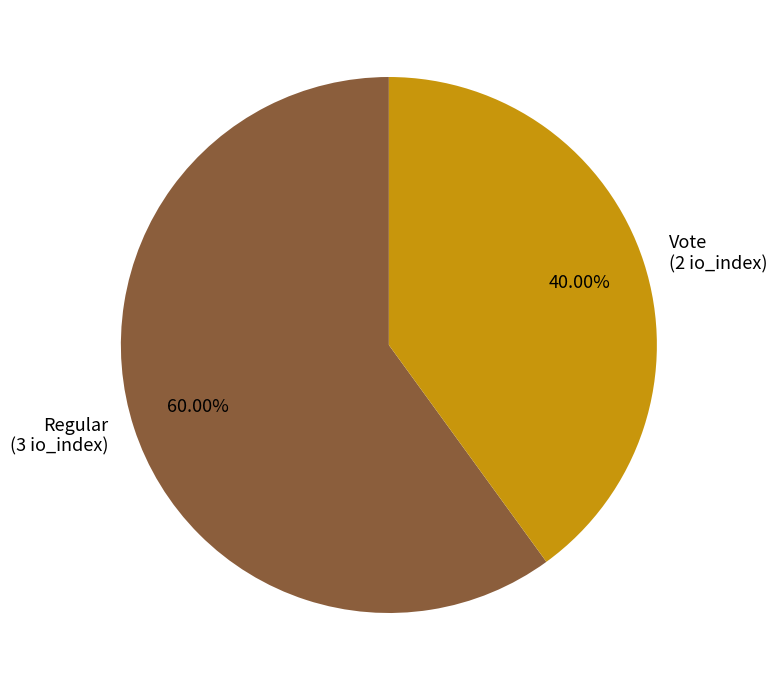

Rank the categories by value from highest to lowest.

Regular (3 io_index), Vote (2 io_index)